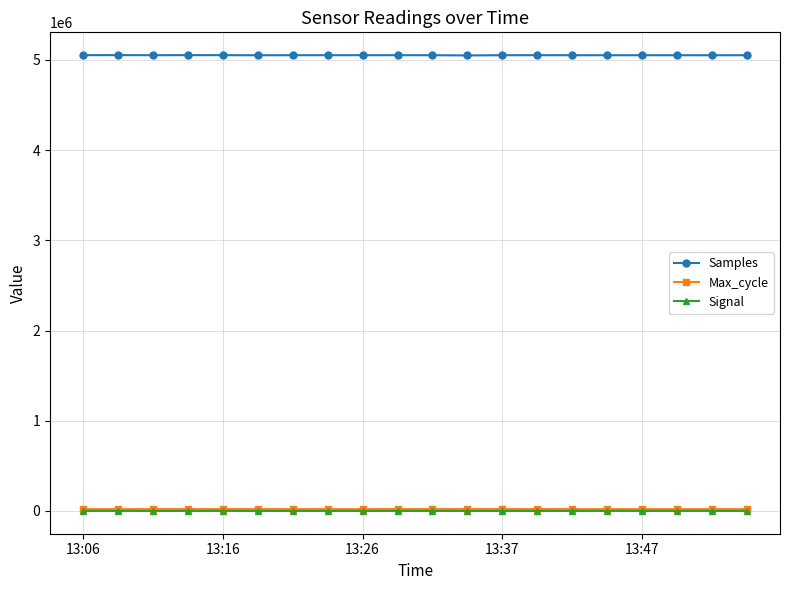

True or false: Signal has more than 0 points higher than both neighbors.

True